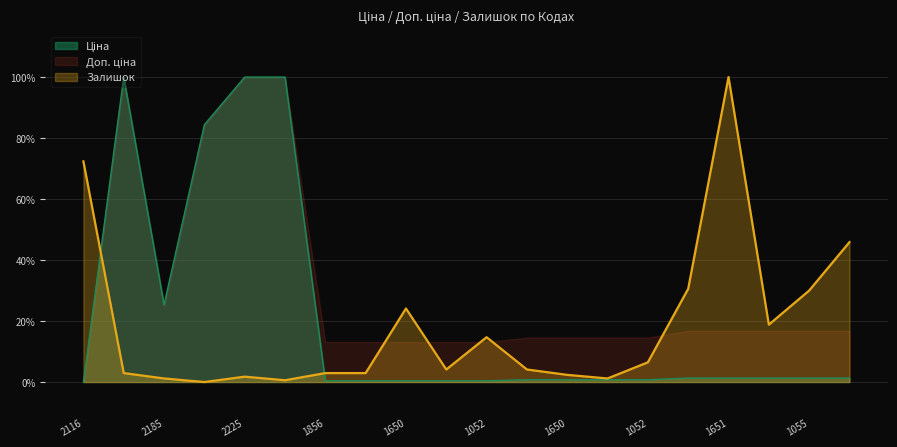

Does the chart display data point markers on the line(s)?

No